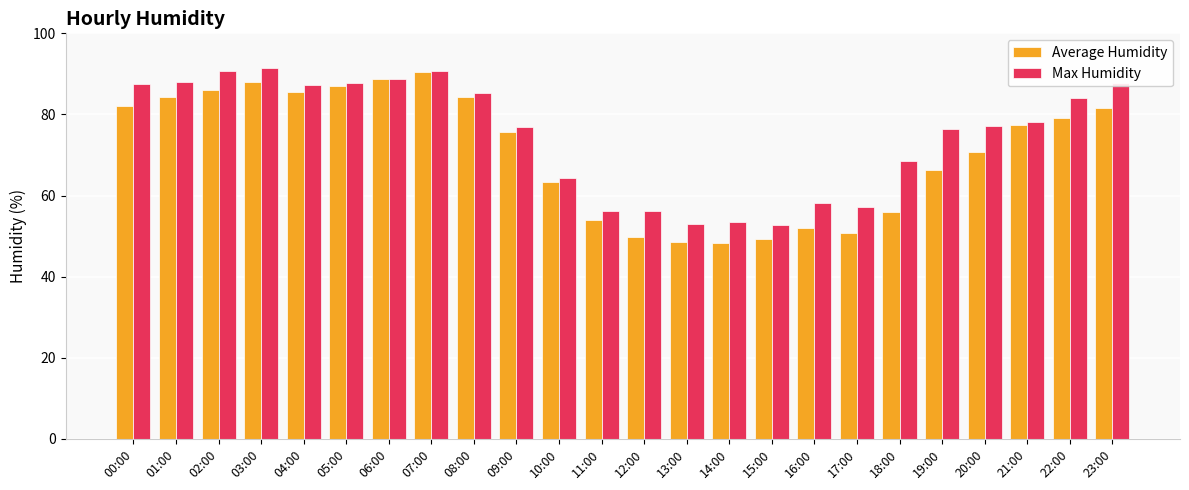

At which label does Max Humidity first exceed 78?

00:00